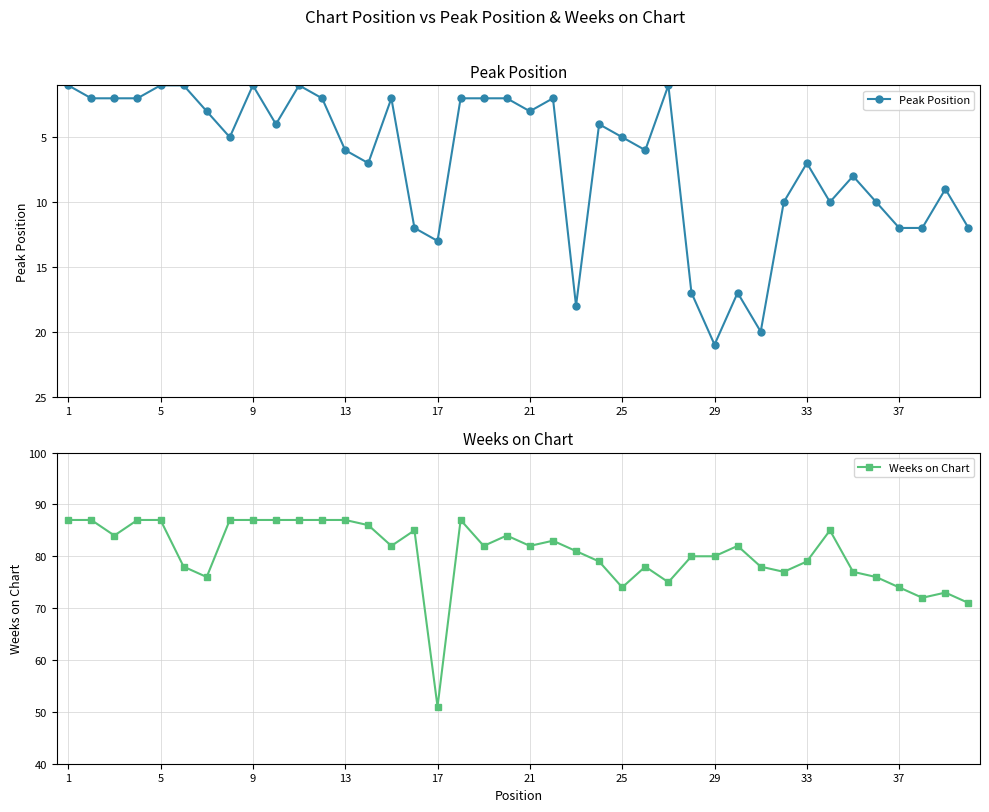

List the series in order of their overall mean, lowest first.

Peak Position, Weeks on Chart